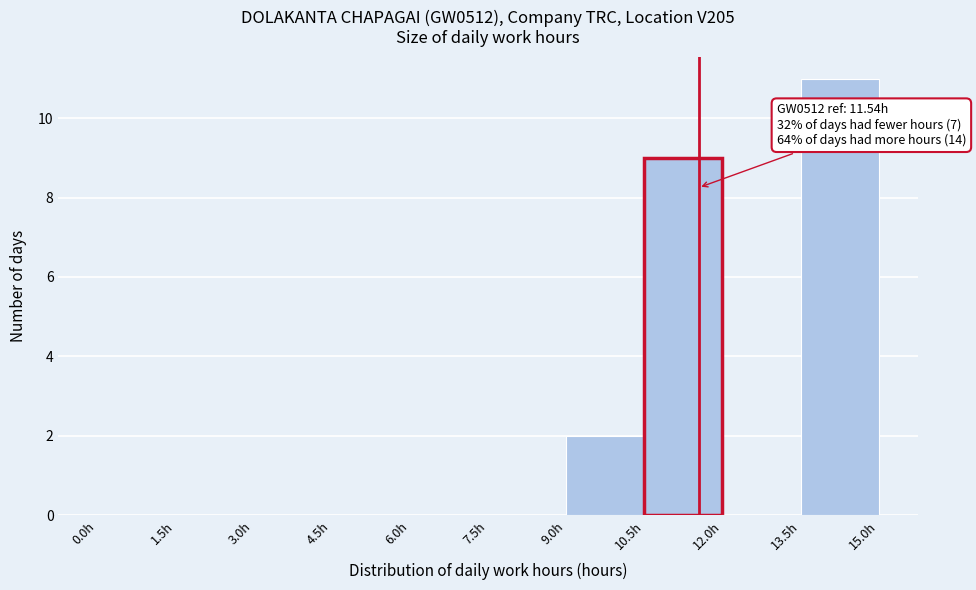

Which range on the x-axis has the tallest bar?

13.5 to 15.0